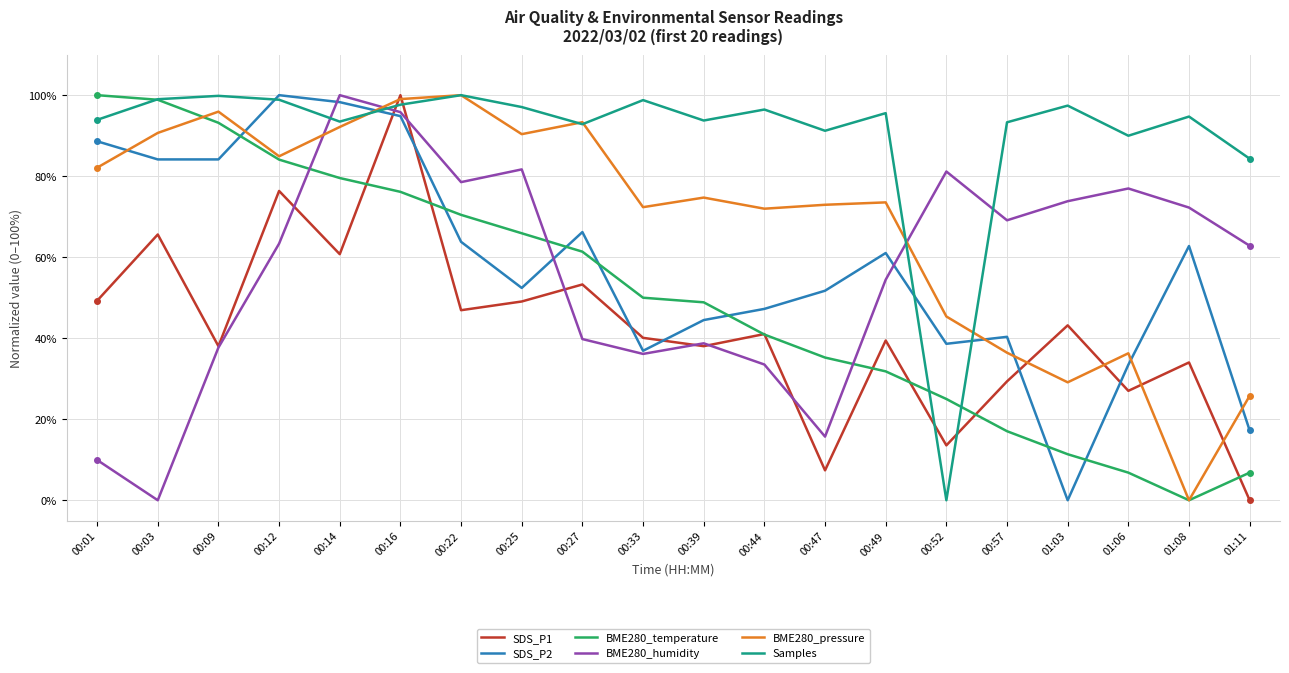

True or false: SDS_P2 has a value of 52.4 at 00:25.

True